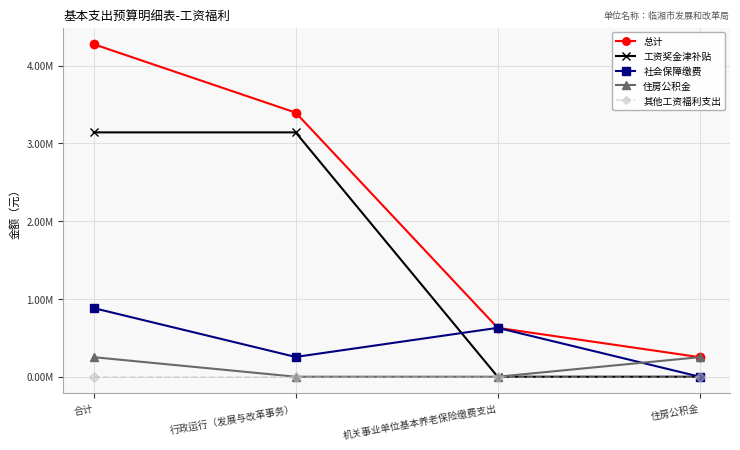

True or false: 其他工资福利支出 and 总计 cross at least once.

False